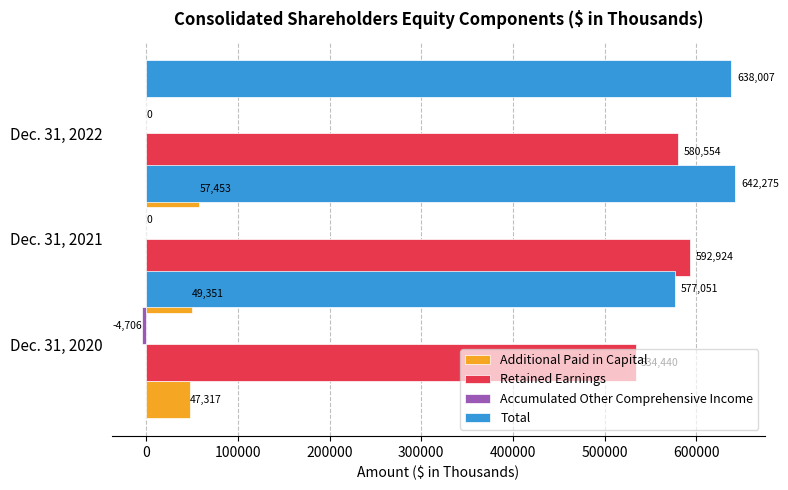

What is the maximum value shown in the chart?

642275